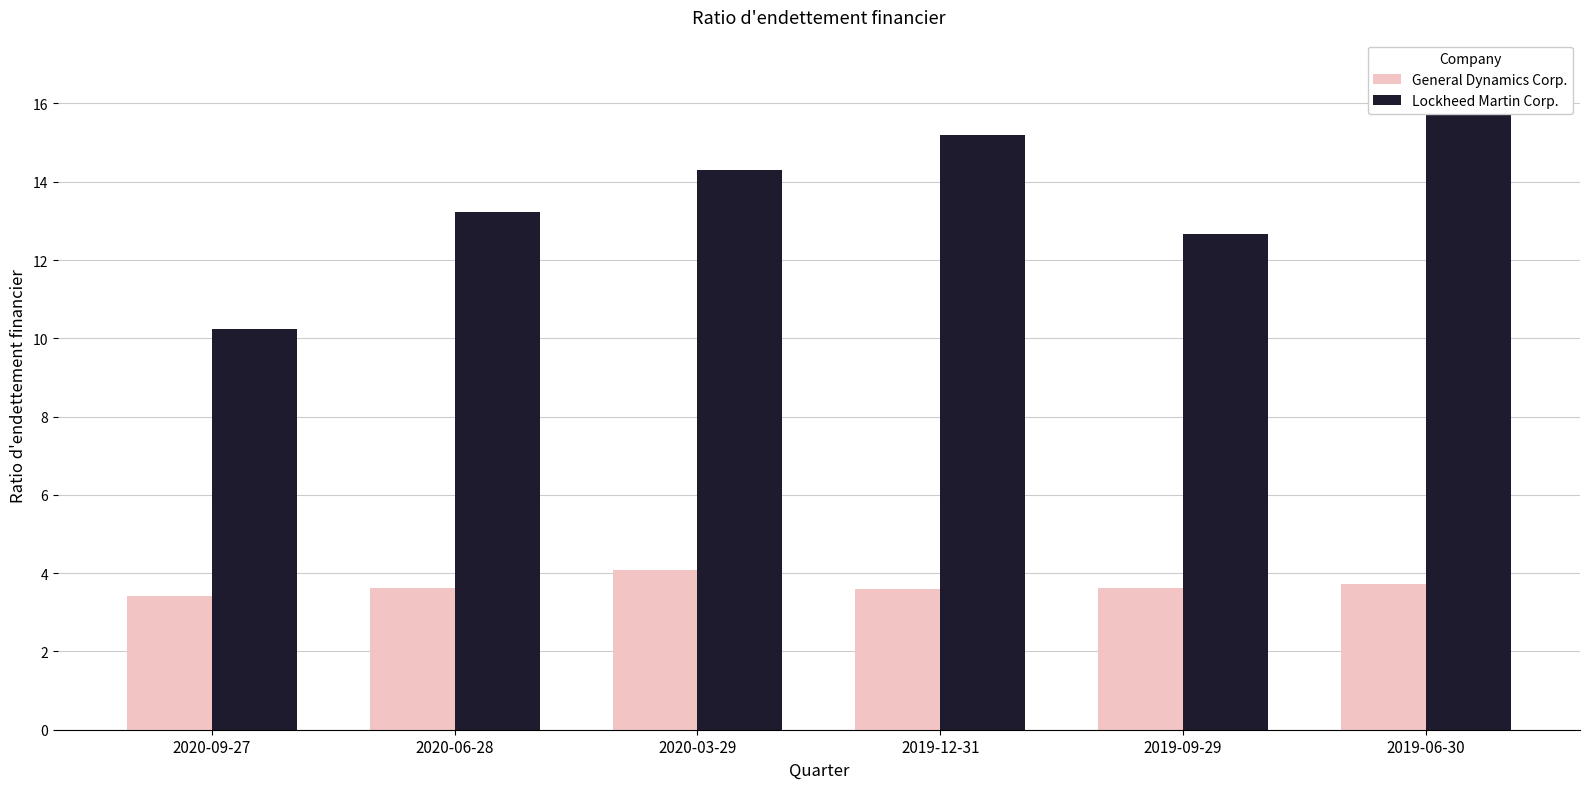

At which category is the sum across all series the highest?

2019-06-30